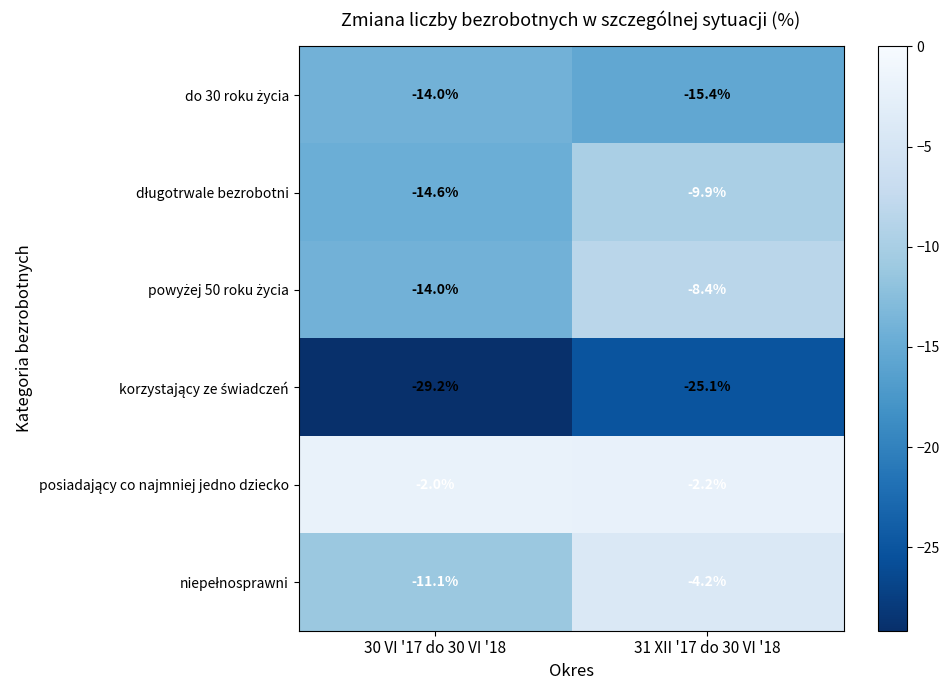

At which category is the sum across all series the highest?

31 XII '17 do 30 VI '18